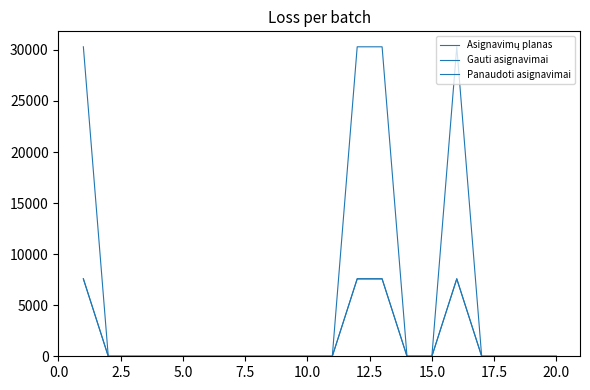

At which label does Asignavimų planas reach its minimum?

2.5